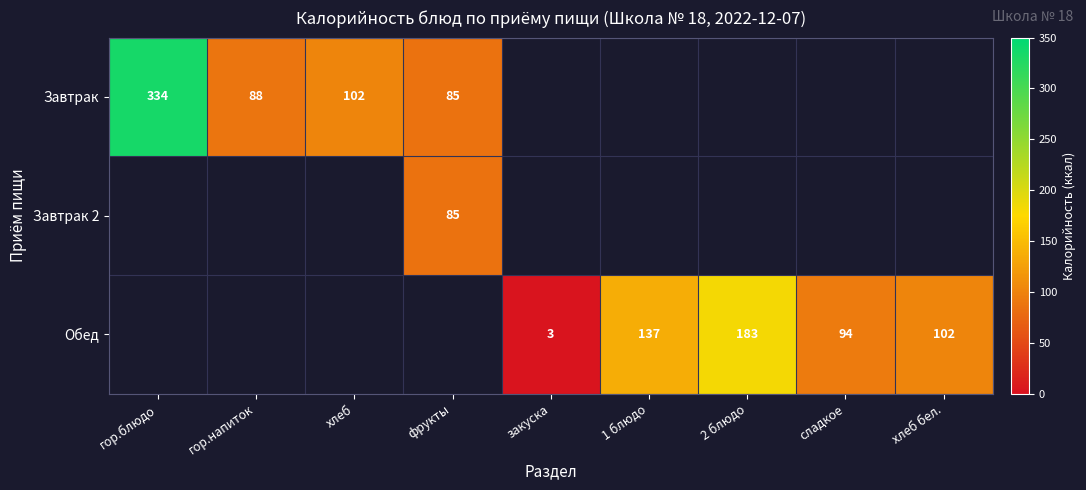

How many series are shown in this chart?

3